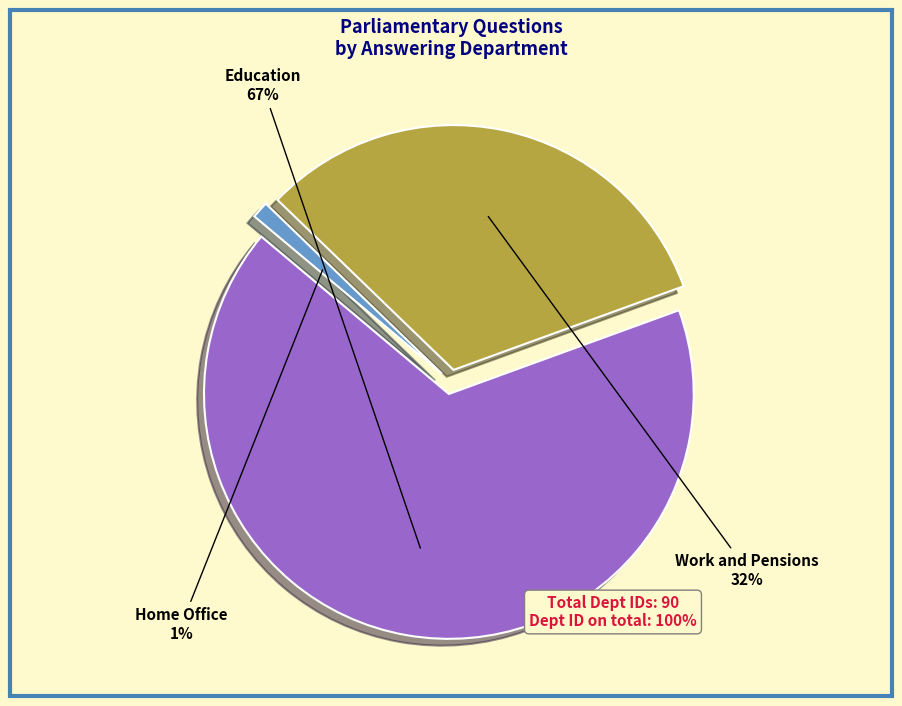

What is the change in value from Work and Pensions to Home Office?

-28